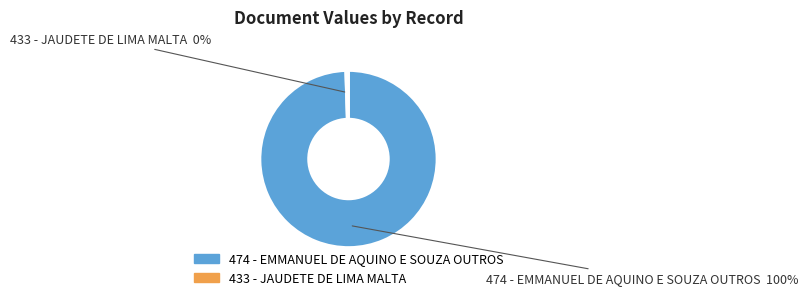

Approximately how many times larger is the value at 474 - EMMANUEL DE AQUINO E SOUZA OUTROS compared to 433 - JAUDETE DE LIMA MALTA?

203.3